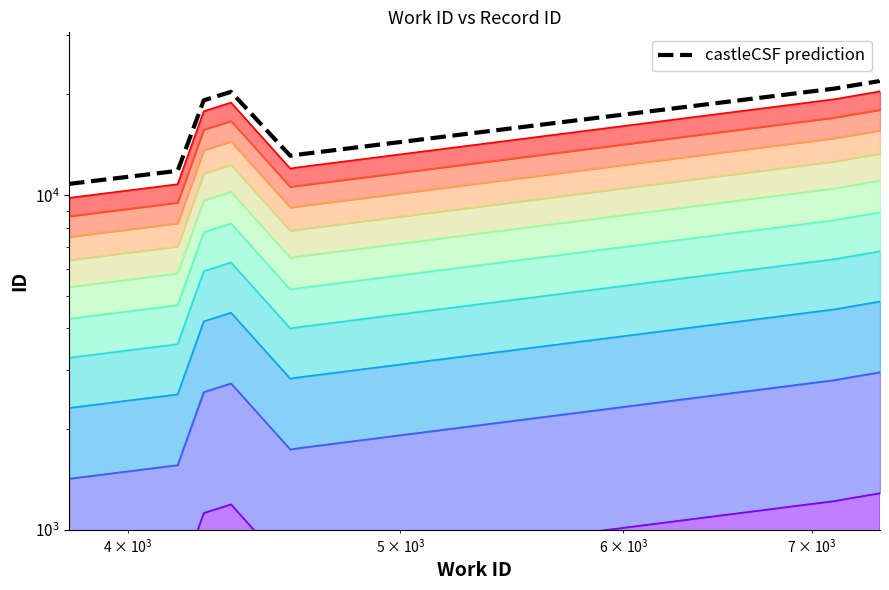

How many interior local peaks (higher than both neighbors) does the data have?

1